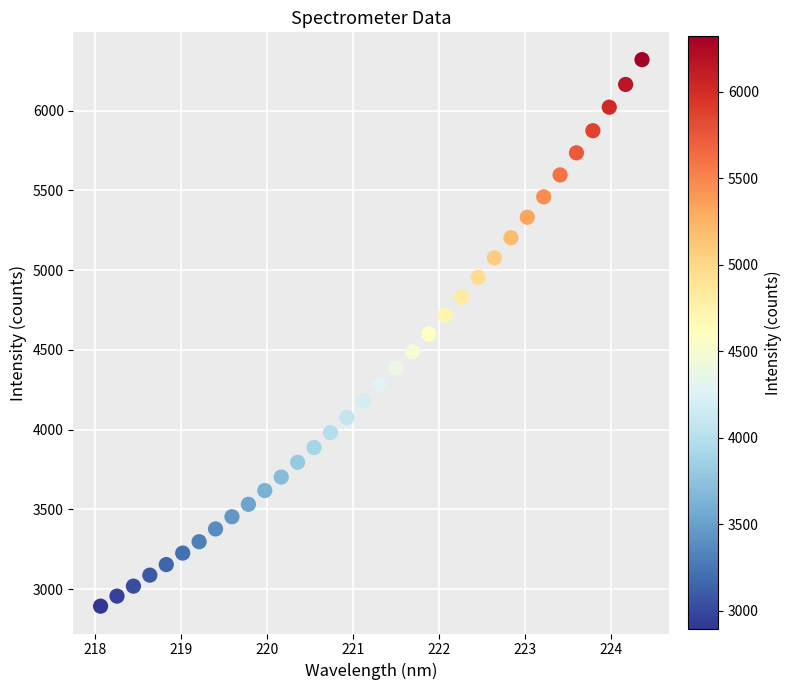

What is the range of Y values (max minus min)?

3427.0